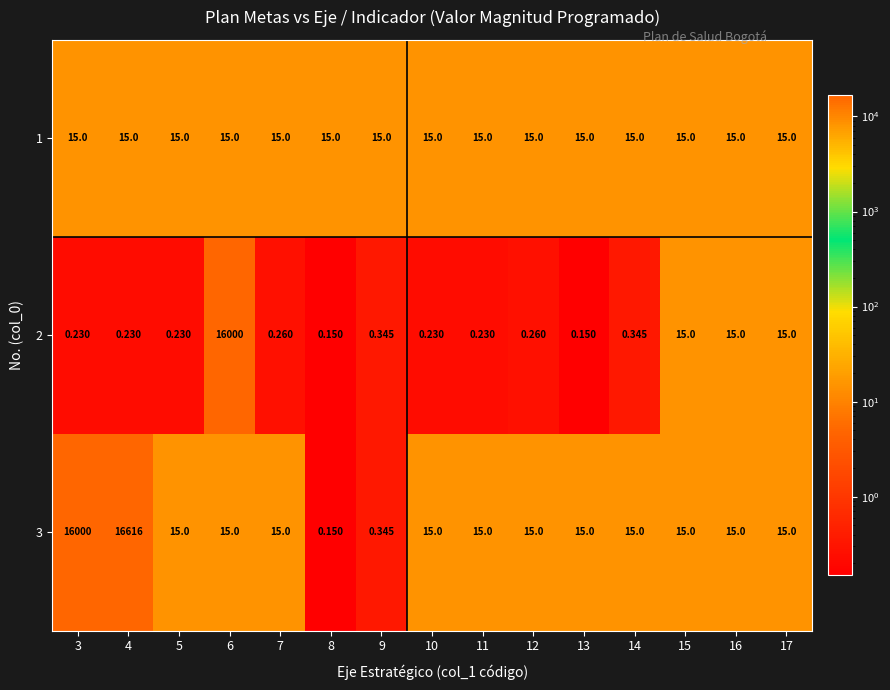

Is the value of 3 at 11 greater than the value of 2 at 12?

Yes